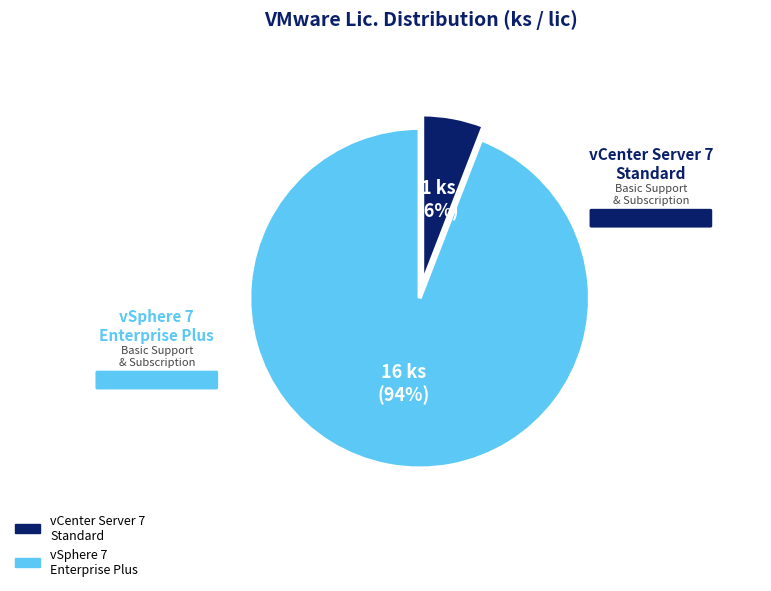

To the nearest percent, what is the difference between the largest and smallest slice percentages?

88%